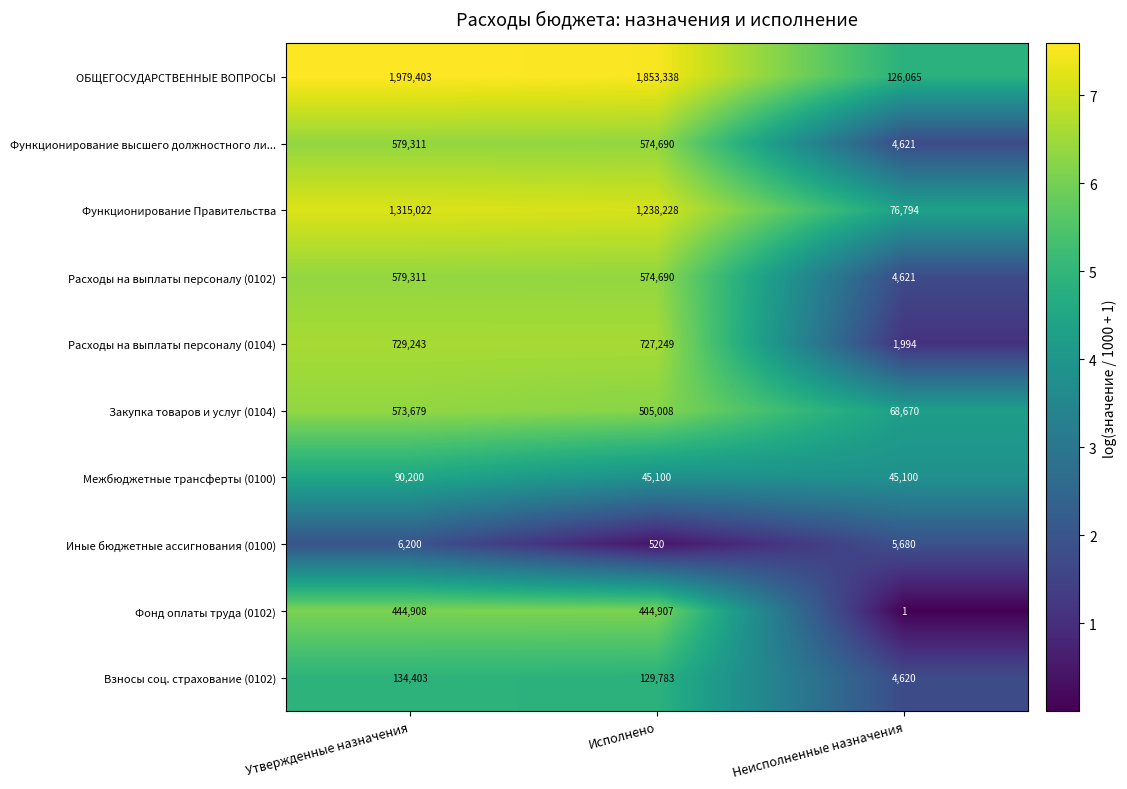

Which series has the widest spread of values?

ОБЩЕГОСУДАРСТВЕННЫЕ ВОПРОСЫ